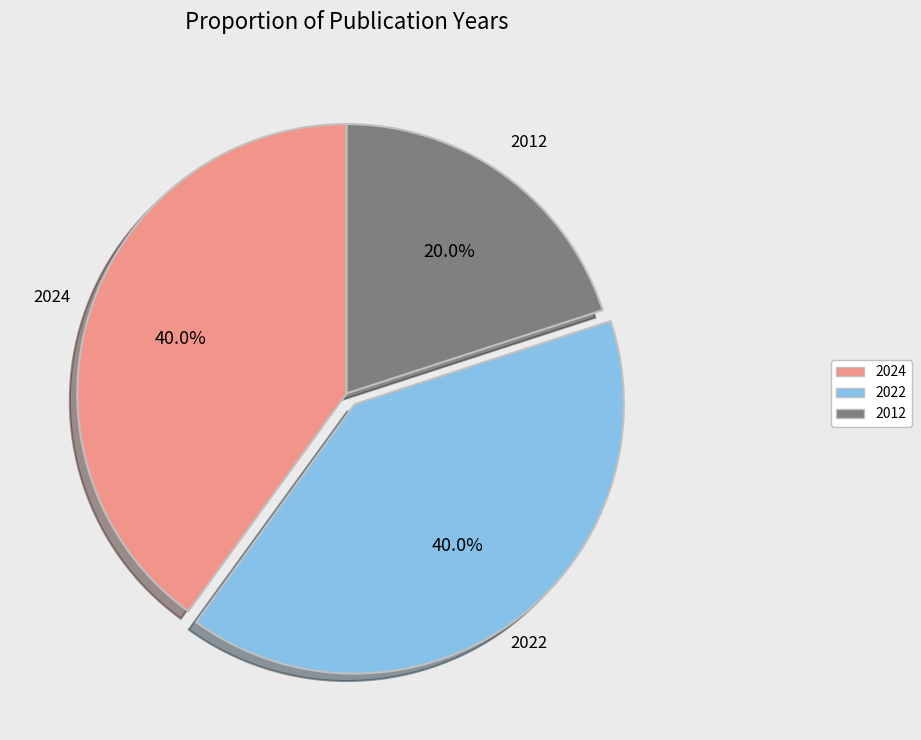

What is the total percentage of 2022 and 2024?

80.0%